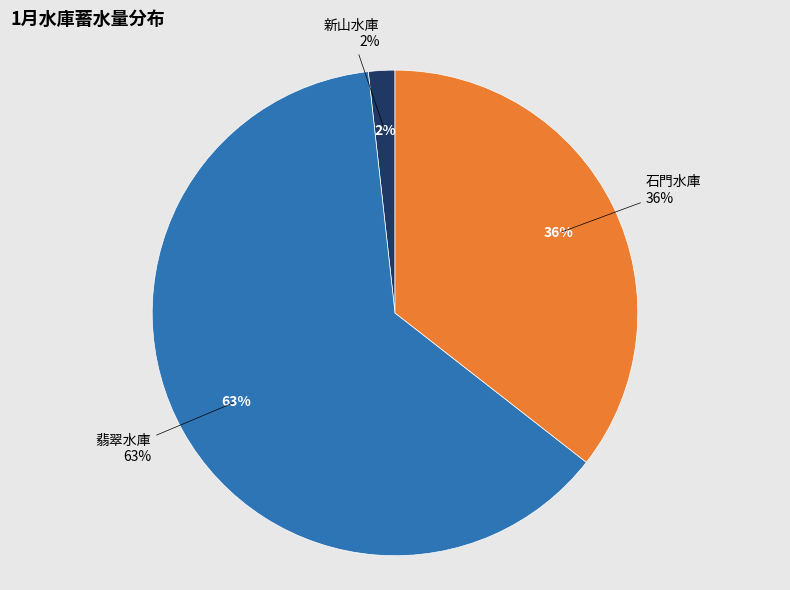

Count the number of slices in the pie.

3